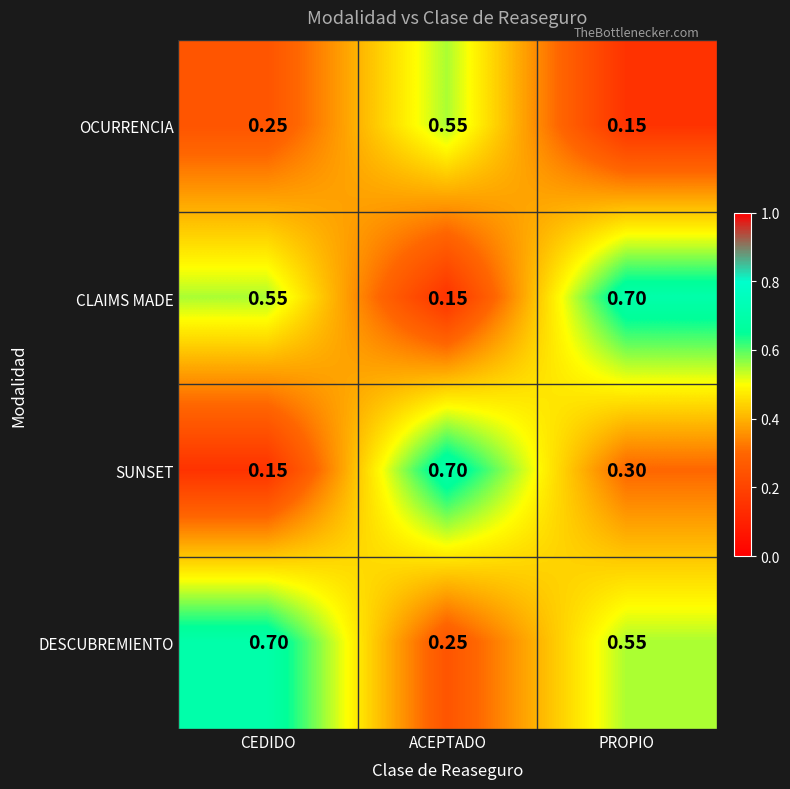

Which series has the largest total across all categories?

DESCUBREMIENTO